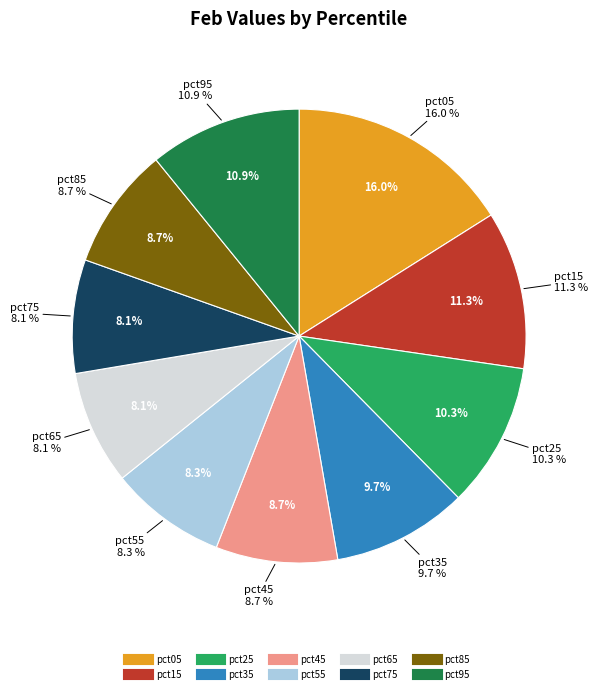

How many segments does this pie chart have?

10